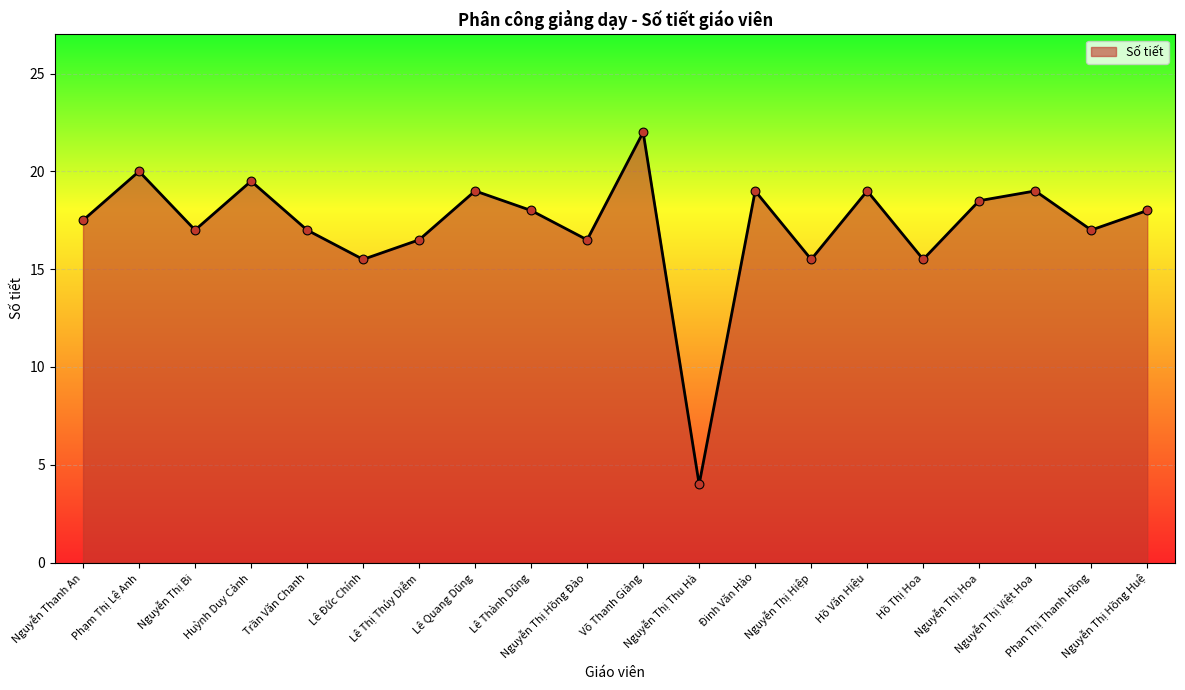

What is the change in value from Nguyễn Thị Thu Hà to Hồ Thị Hoa?

+11.5